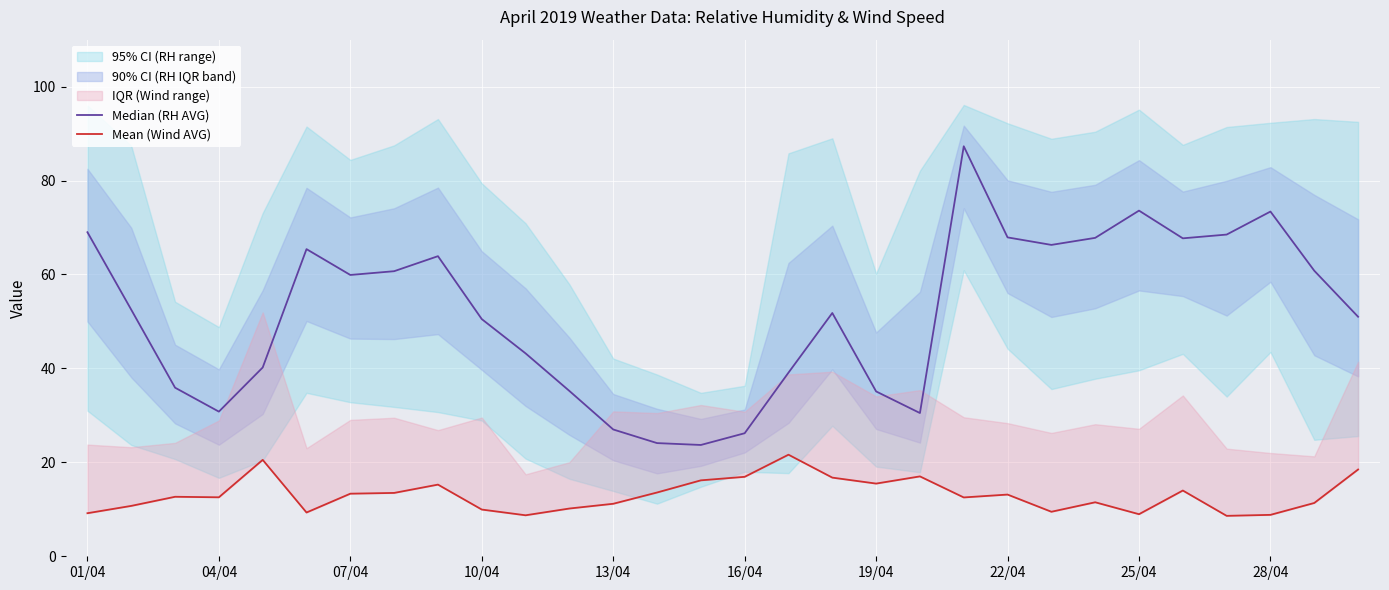

What is the sum of the Mean (Wind AVG) values at 07/04 and 04/04?

25.9